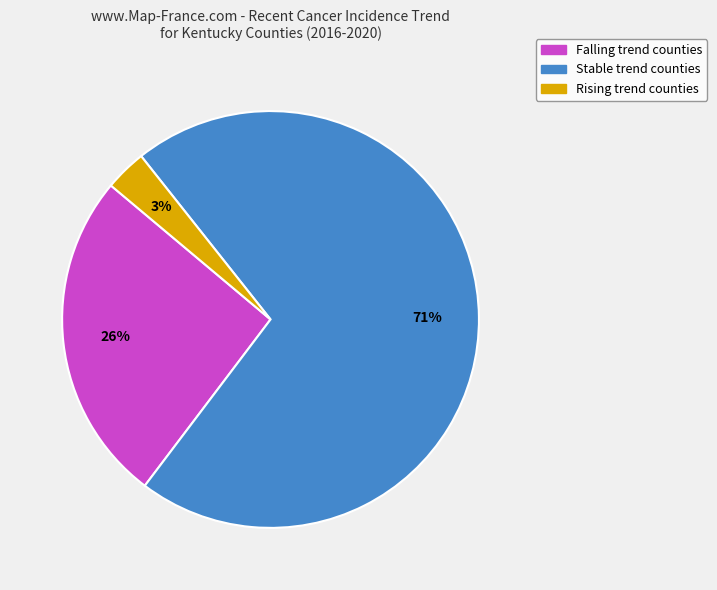

Between Falling trend counties and Stable trend counties, which is larger?

Stable trend counties